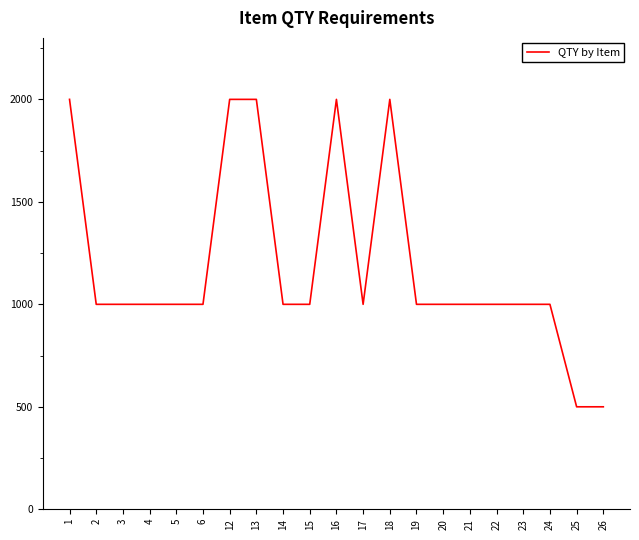

What is the minimum value shown in the chart?

500